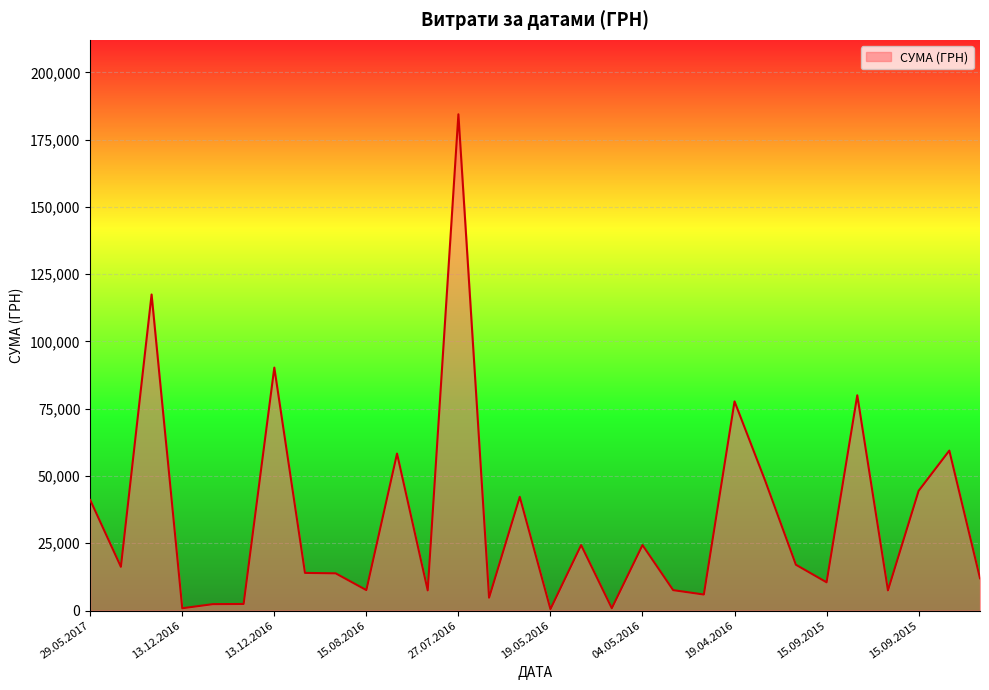

What is the greatest value displayed?

184432.0